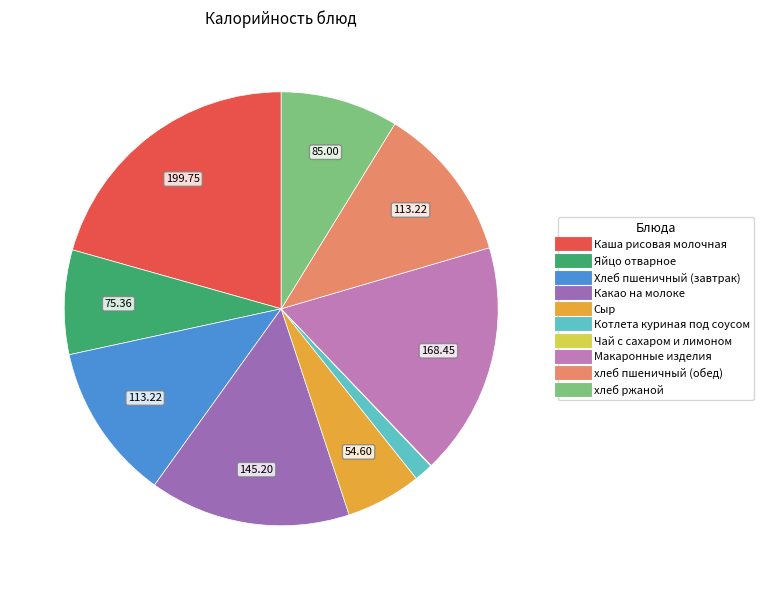

Is there a majority slice in this chart?

No